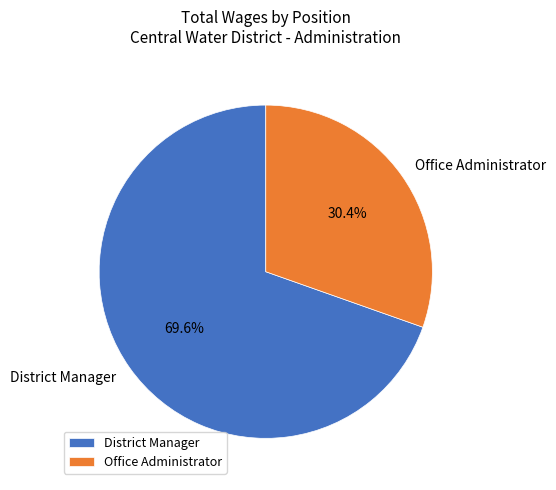

To the nearest percent, what percentage of the pie is Office Administrator?

30%